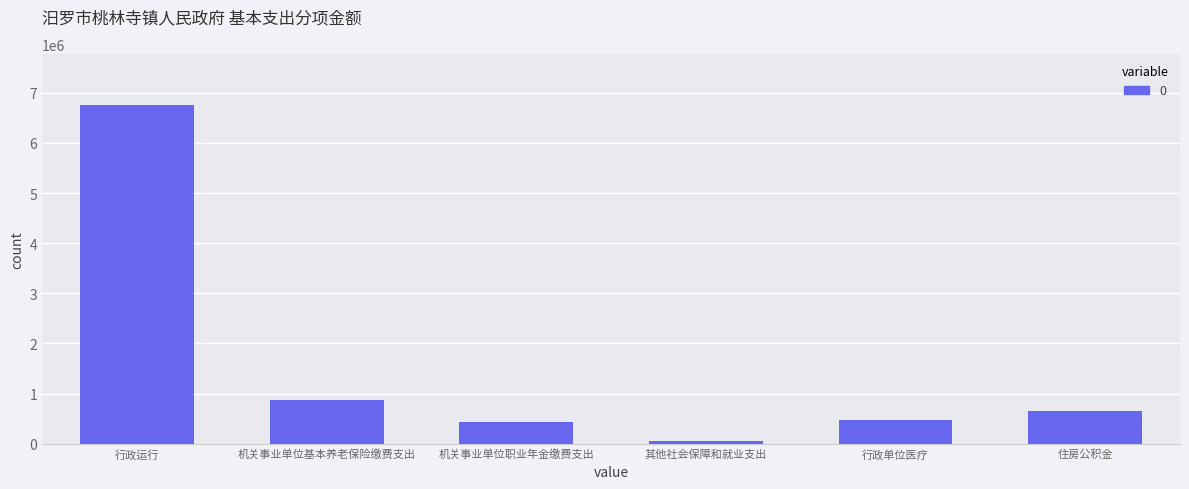

What is the difference between the maximum and second lowest values?

6325675.4